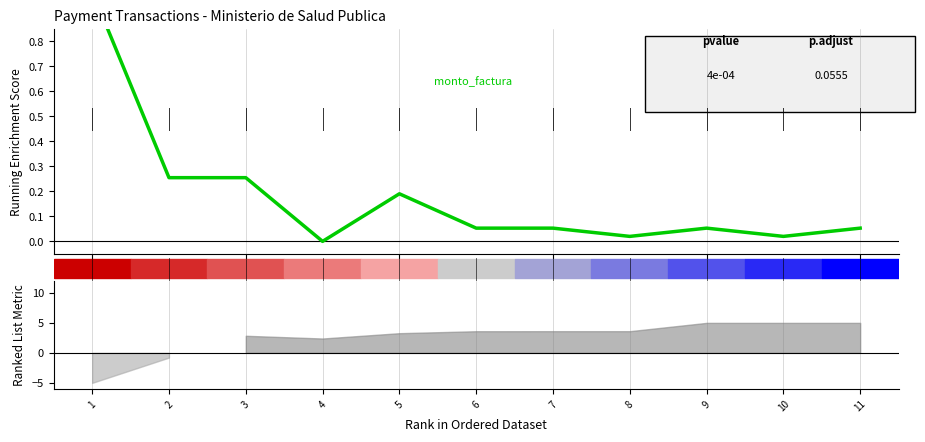

What is the greatest value displayed?

1.0